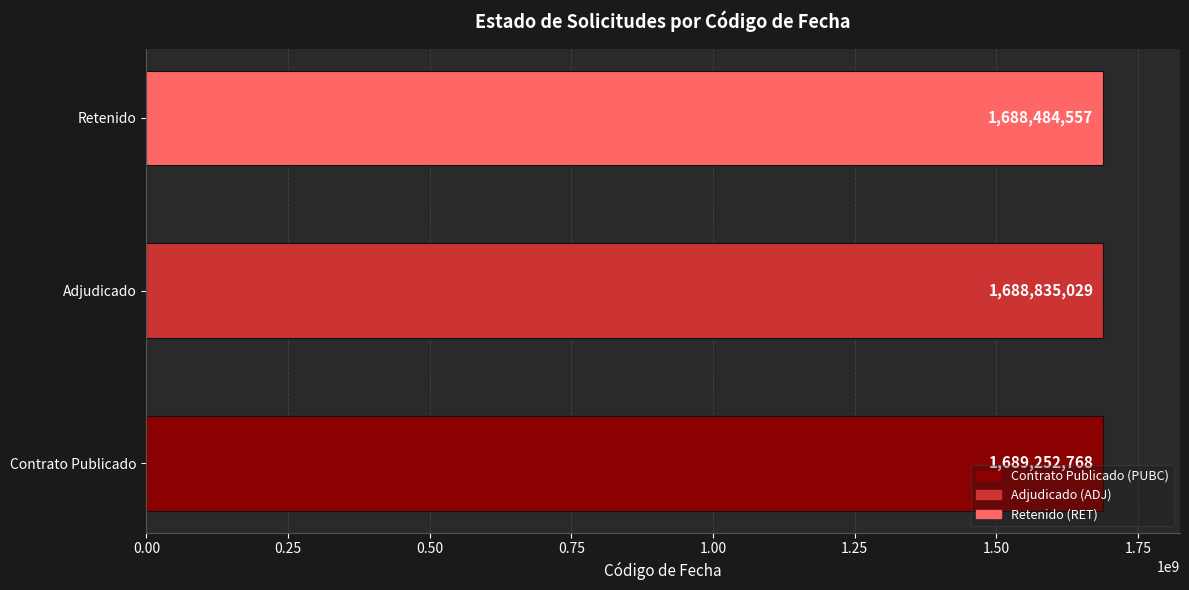

Reading top to bottom, what are all the values shown in this chart?

1688484557	1688835029	1689252768